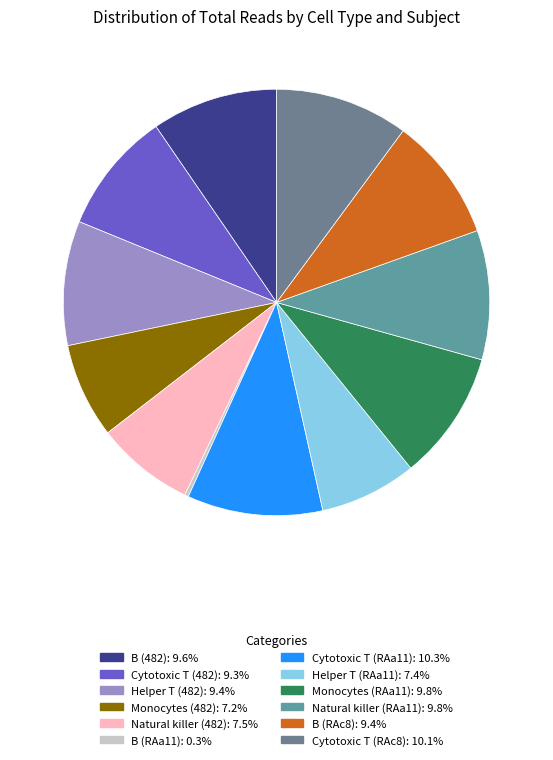

How many slices are in this pie chart?

12